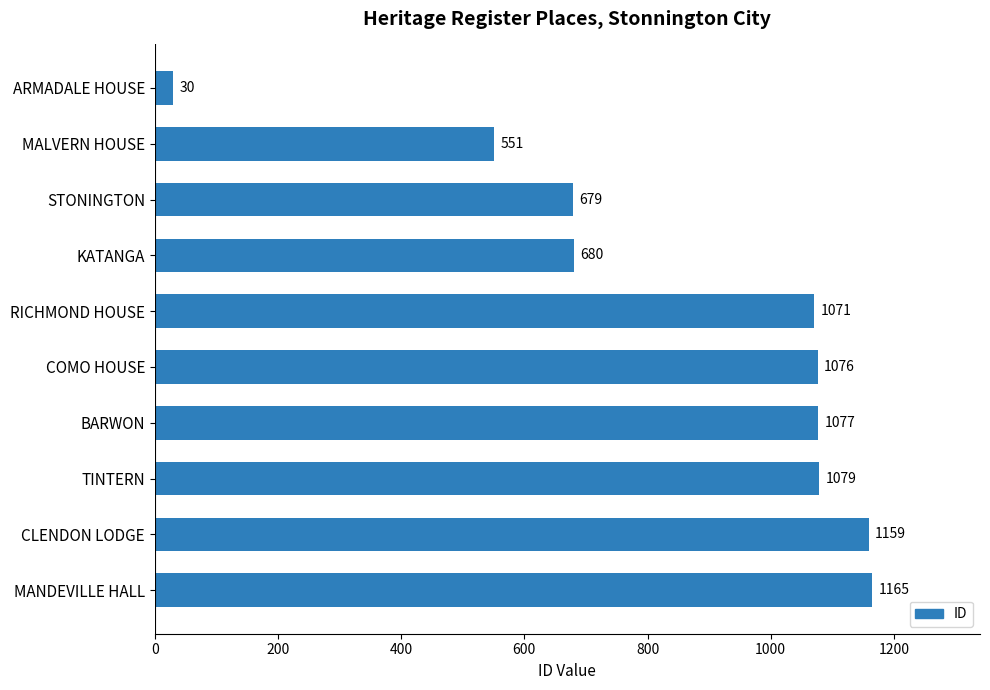

Read the value at CLENDON LODGE.

1159